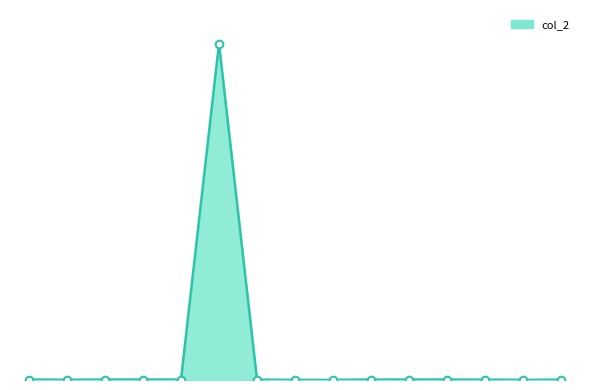

Is this an area chart (filled region under the line)?

Yes